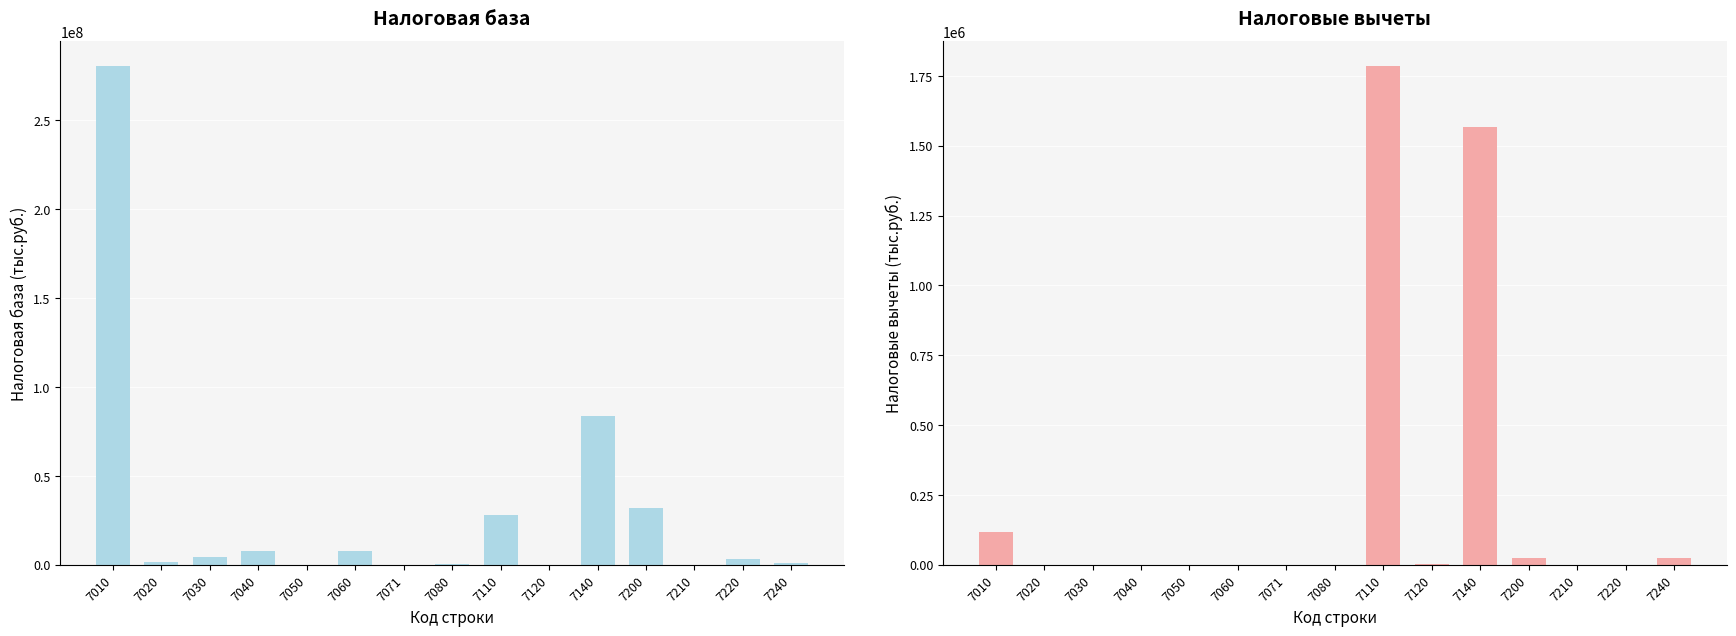

Rank the series at 7050 from highest to lowest value.

Налоговая база, Налоговые вычеты